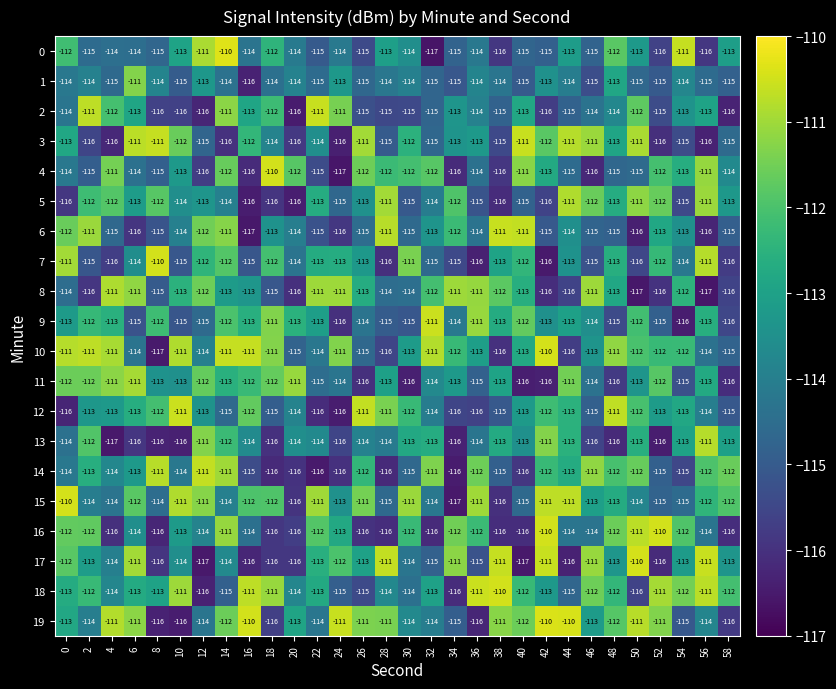

What is the difference between the highest and lowest values at 52?

6